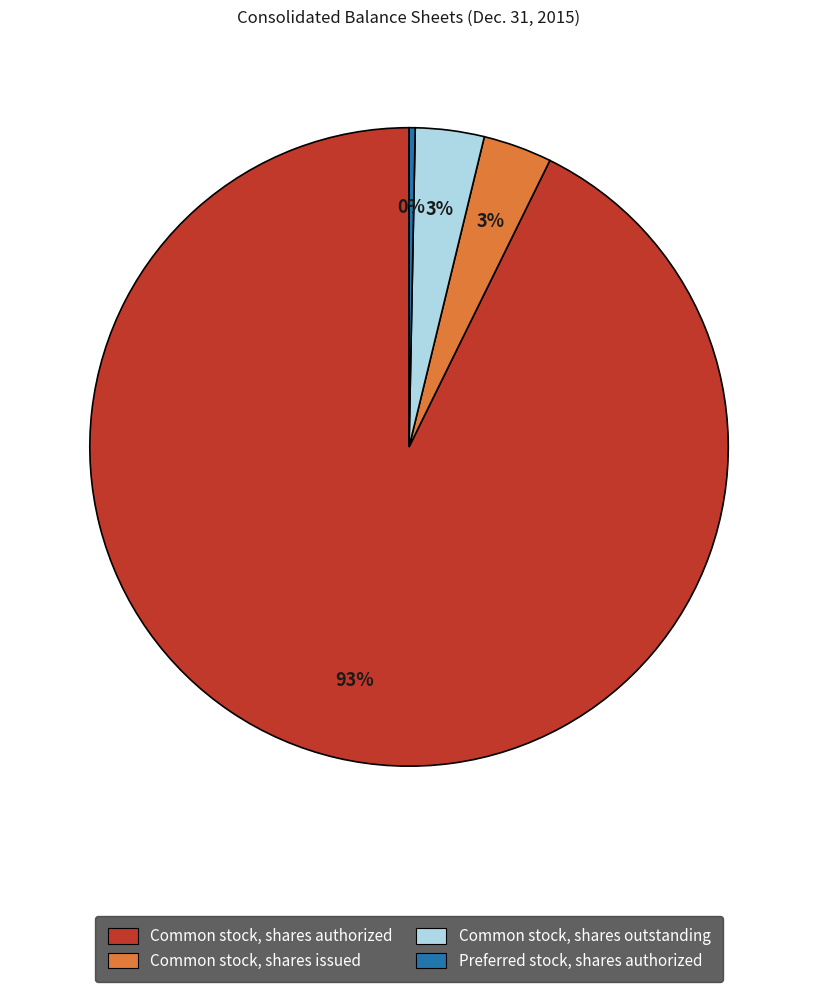

Does any single category account for the majority?

Yes